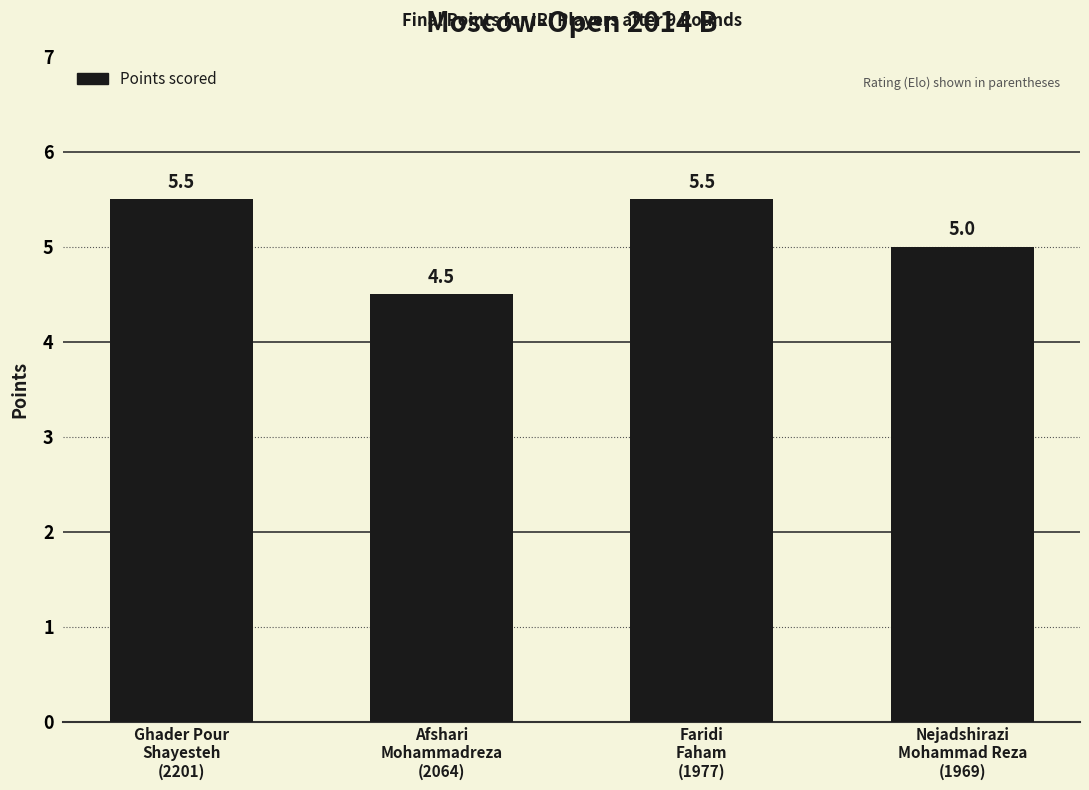

True or false: the data shows 5.5 at Ghader Pour
Shayesteh
(2201).

True